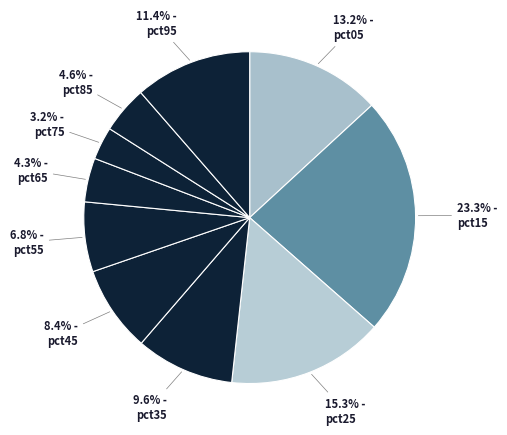

Which category has the biggest portion of the pie?

pct15